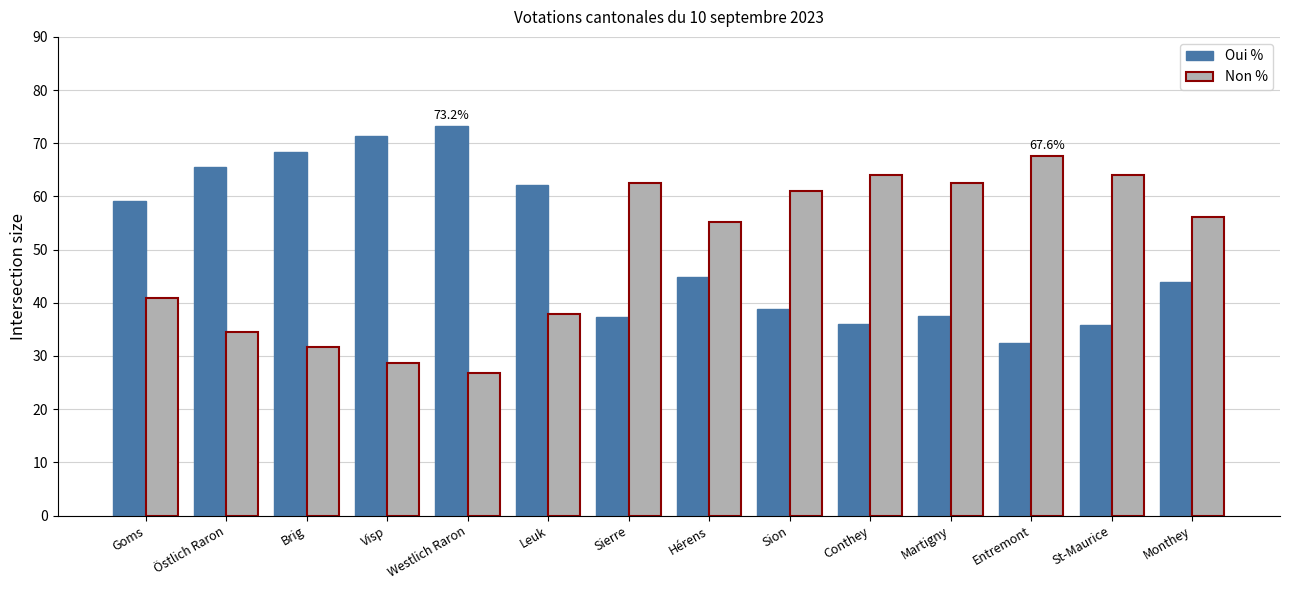

How many data points in Non % are above 56?

7